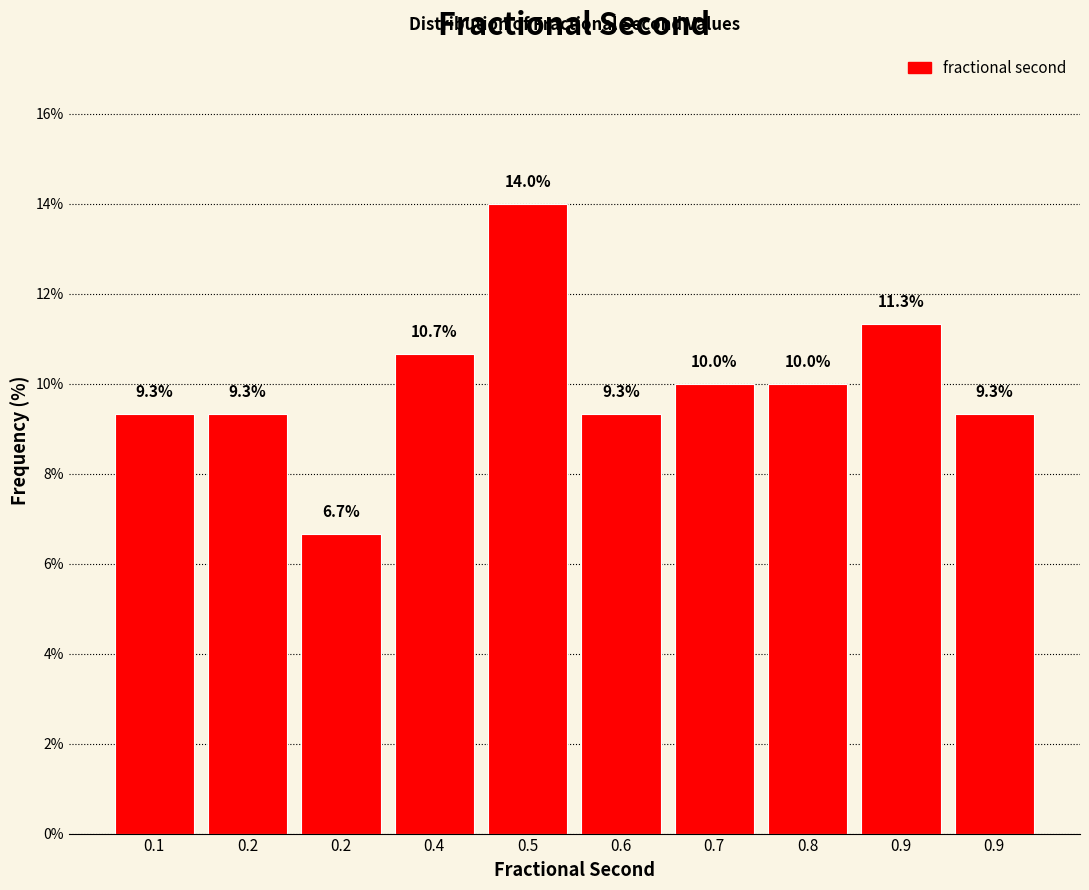

How many series are shown in this chart?

1